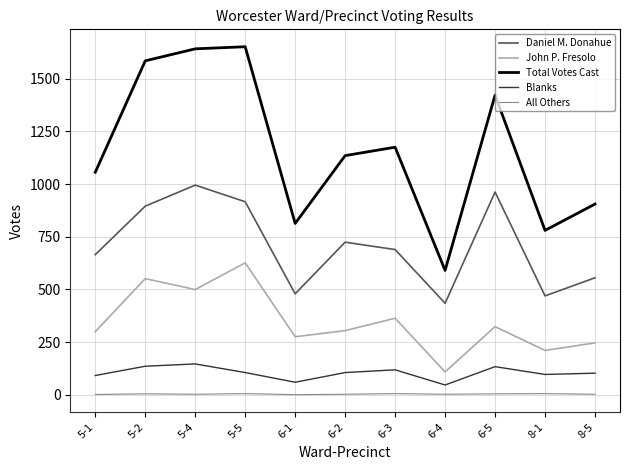

The value of Blanks at 6-2 is 169. True or false?

False